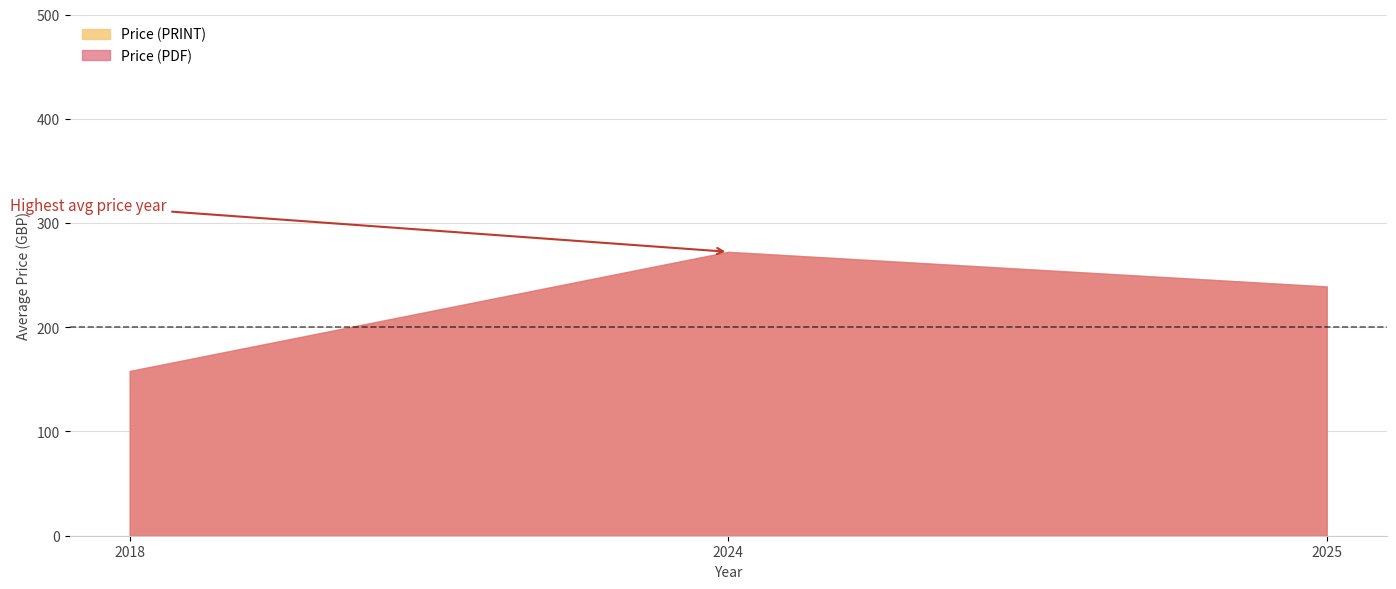

True or false: Price (PDF) and Price (PRINT) cross at least once.

False